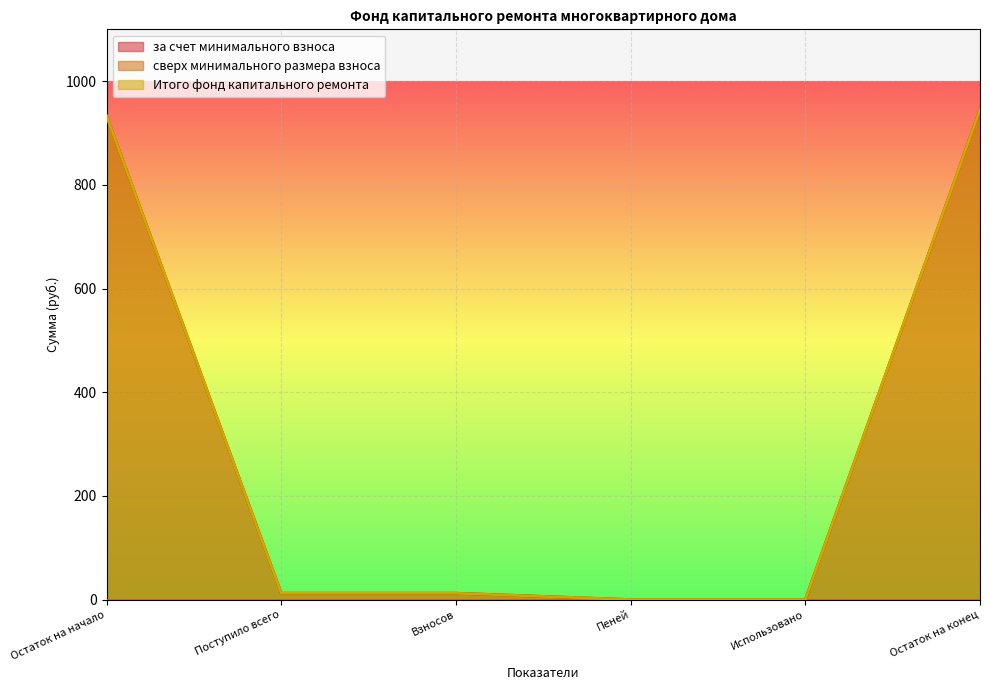

What is the sum of all Итого фонд капитального ремонта values?

1903.1